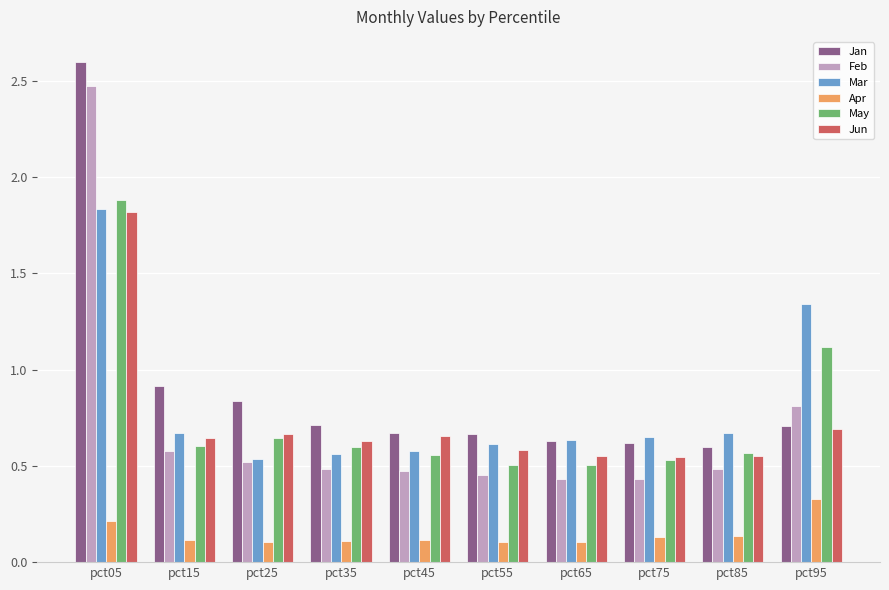

Count the Apr values in the range 0 to 1.

10